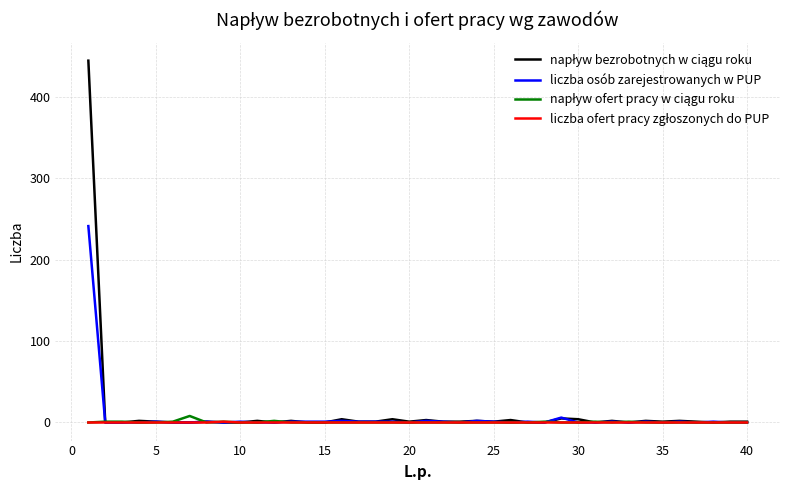

Reading left to right, transcribe all the data shown in this chart.

napływ bezrobotnych w ciągu roku: 444	0	0	2	1	0	0	1	0	0	2	0	2	0	0	4	1	1	4	1	3	1	1	2	1	3	0	0	5	4	0	2	0	2	1	2	1	0	1	1
liczba osób zarejestrowanych w PUP: 241	0	0	0	1	0	0	1	0	1	0	0	1	1	1	2	1	1	1	0	2	1	0	2	1	0	1	0	6	0	0	1	0	1	0	1	0	1	0	0
napływ ofert pracy w ciągu roku: 0	1	1	0	0	1	8	0	1	0	0	2	0	0	0	0	0	0	0	0	0	0	0	0	0	0	0	1	0	0	1	0	1	0	0	0	0	0	0	0
liczba ofert pracy zgłoszonych do PUP: 0	0	0	0	0	0	0	0	1	0	0	0	0	0	0	0	0	0	0	0	0	0	0	0	0	0	0	0	0	0	0	0	0	0	0	0	0	0	0	0